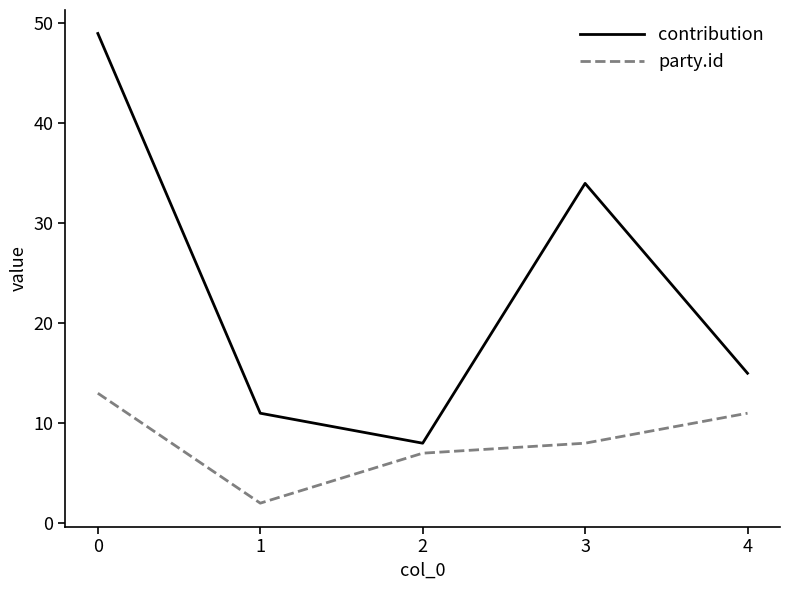

Is the value of party.id at 1 greater than the value of contribution at 3?

No